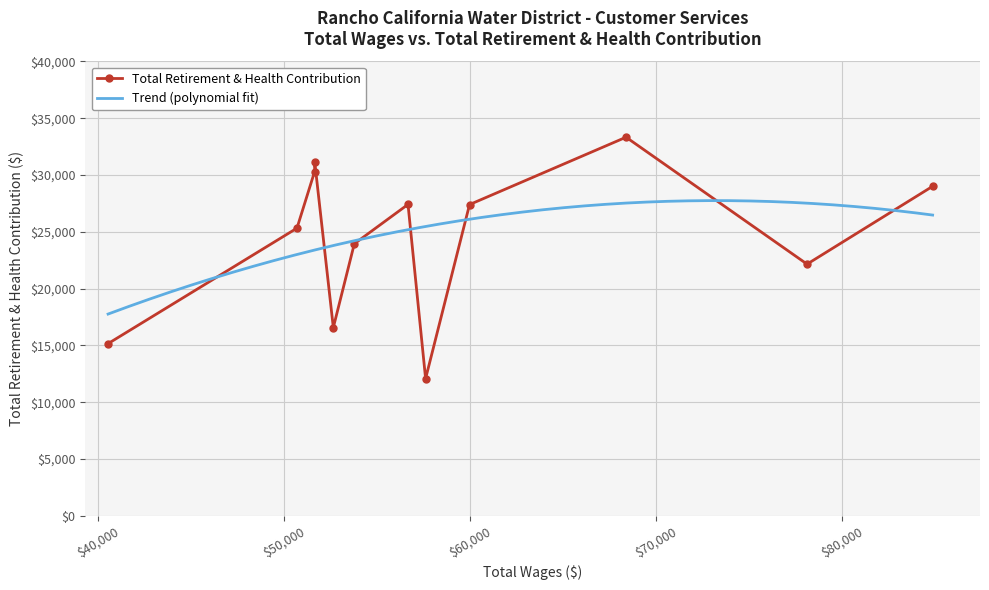

Count the number of values greater than 27404.

5